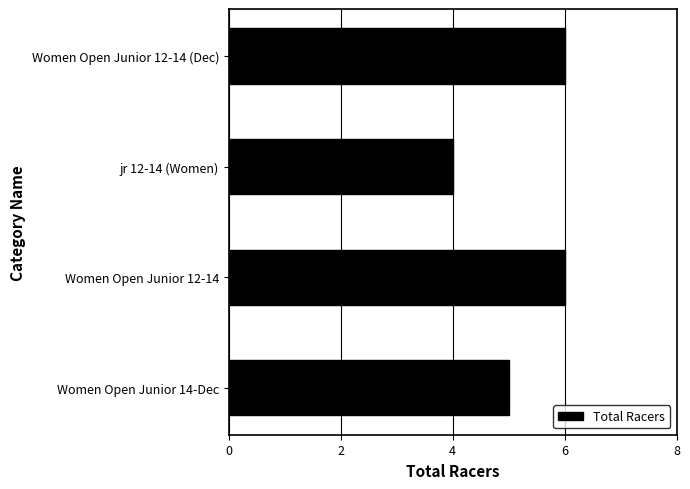

How many series are shown in this chart?

1